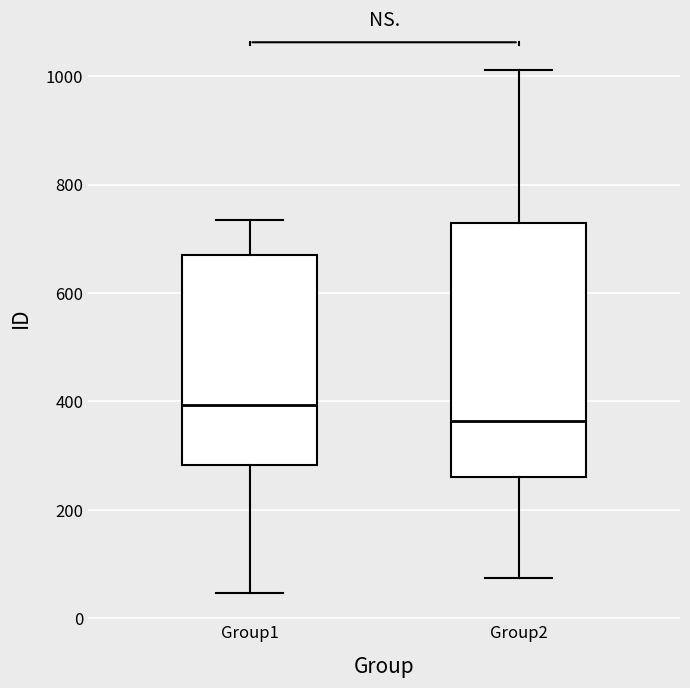

Where is the upper edge of the box for Group1 on the y-axis? The values are not printed on the chart, so give them approximately, as read against the axis.

680